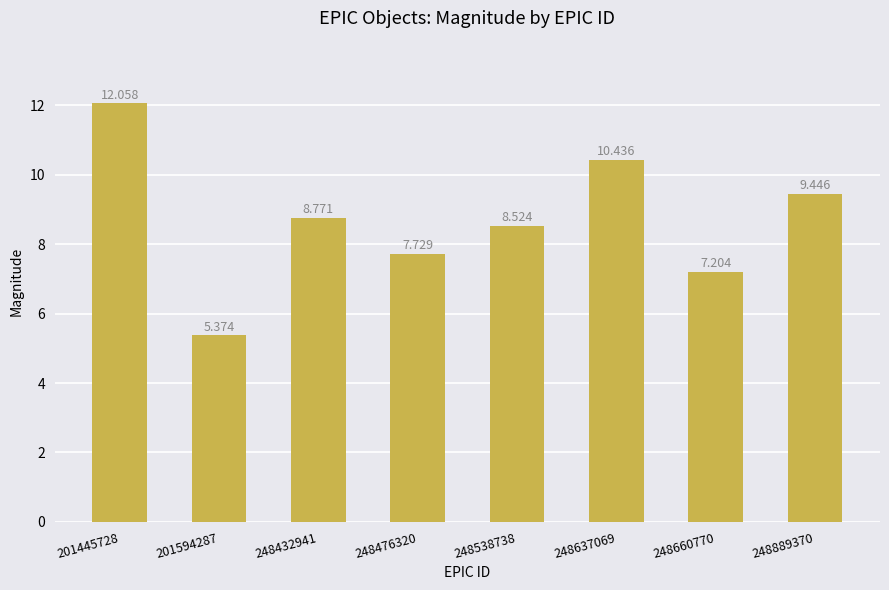

What is the sum of all values?

69.5